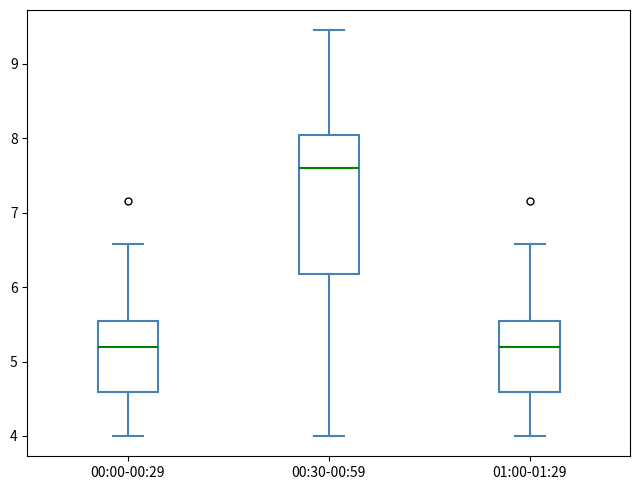

Comparing the boxes themselves (not the whiskers), which one is the tallest?

00:30-00:59